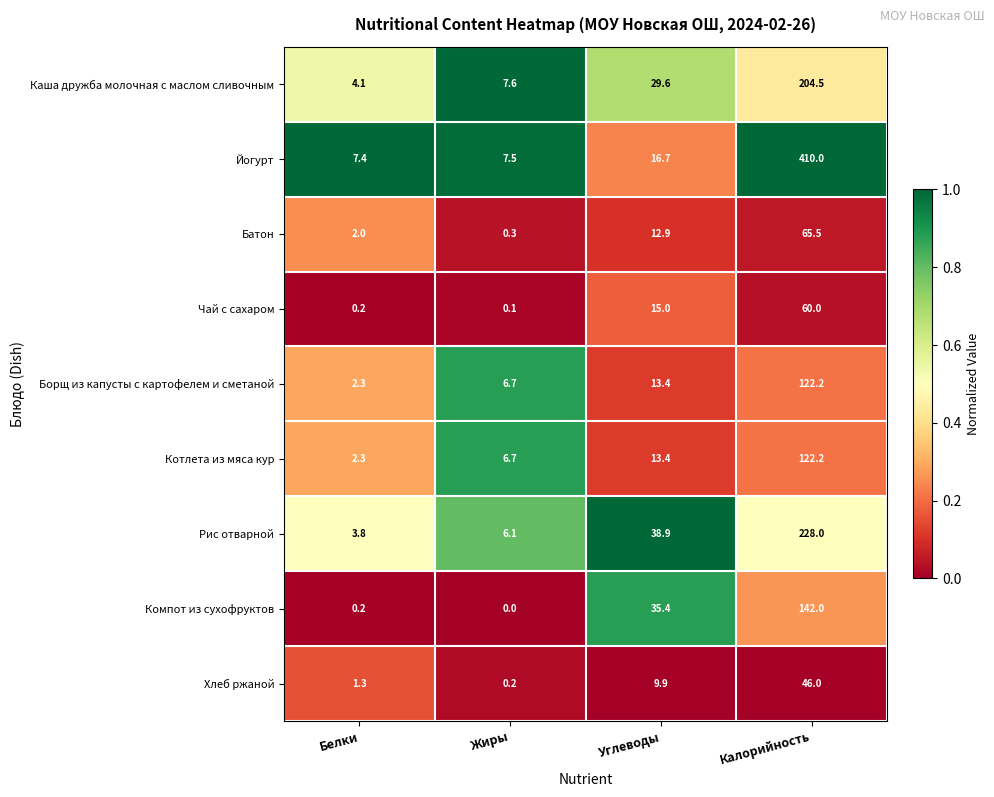

What is the difference between the second highest and minimum values in the Каша дружба молочная с маслом сливочным series?

25.5